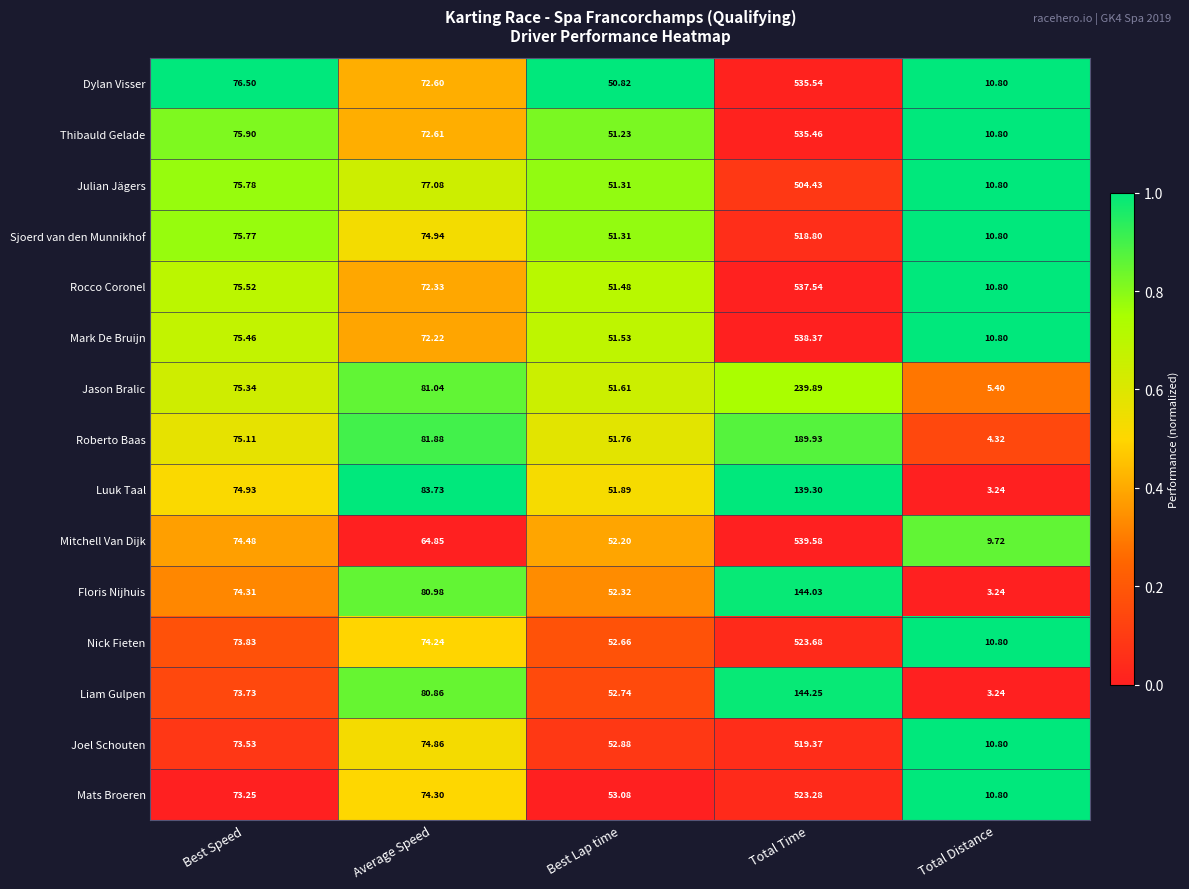

At which category is the sum across all series the highest?

Total Time